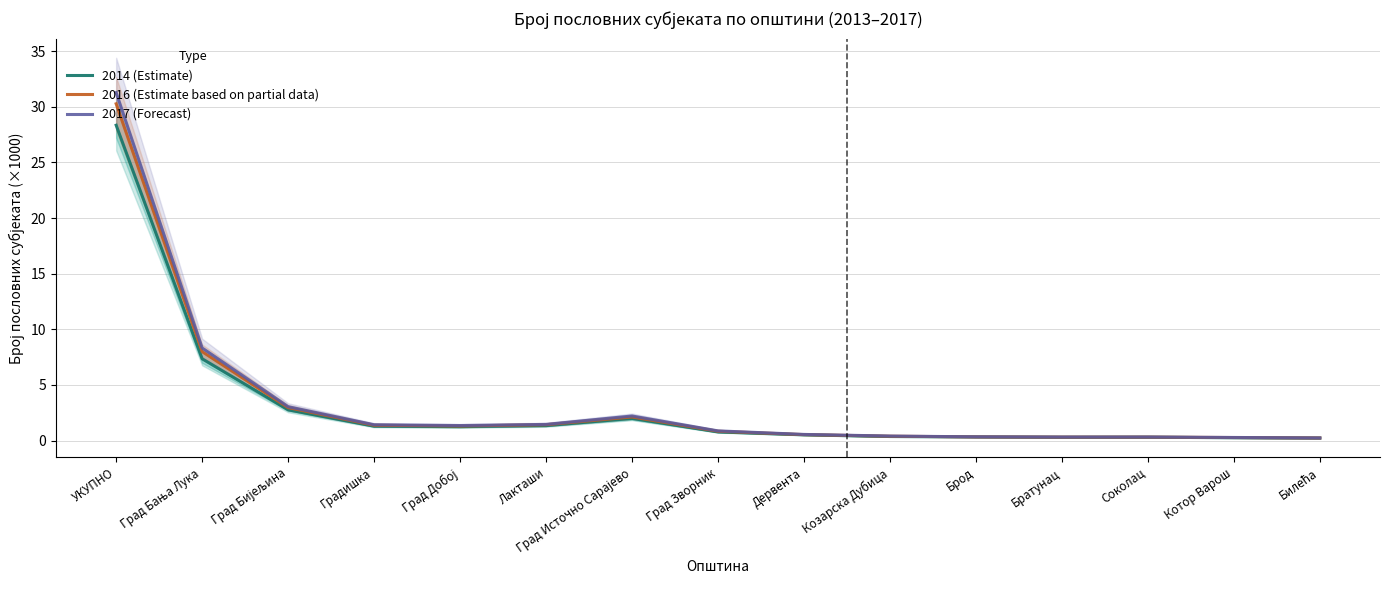

The 2014 (Estimate) series shows 1.3 at Лакташи. True or false?

True